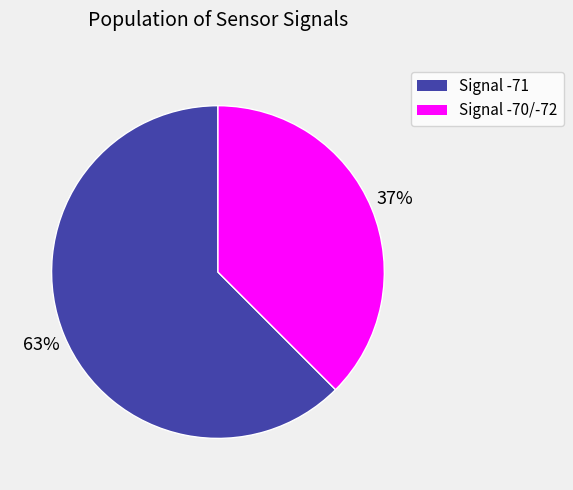

Does any single category account for the majority?

Yes